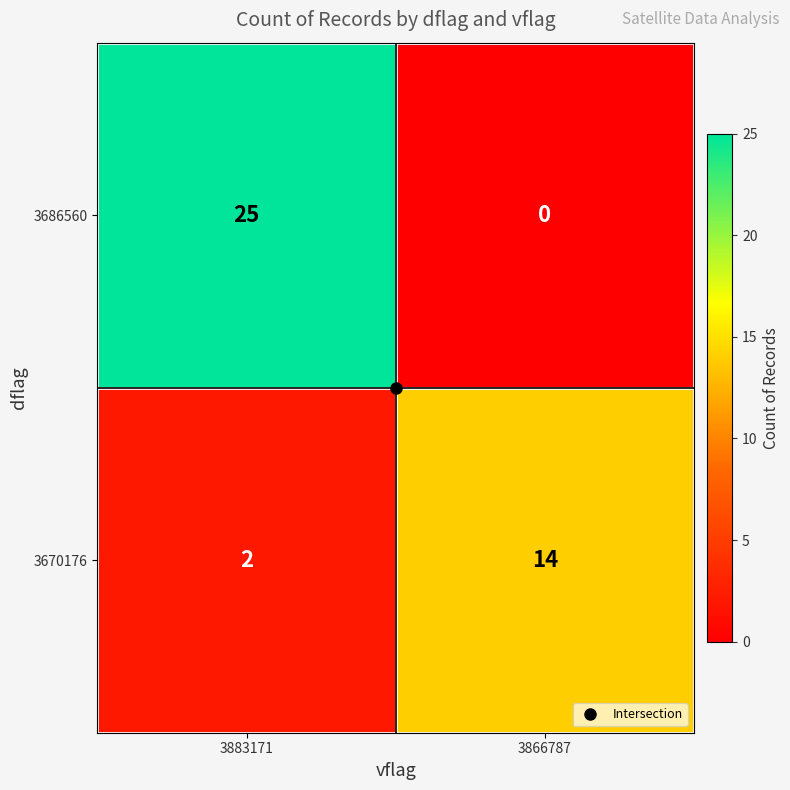

What is the difference between the 3670176 values at 3883171 and 3866787?

12